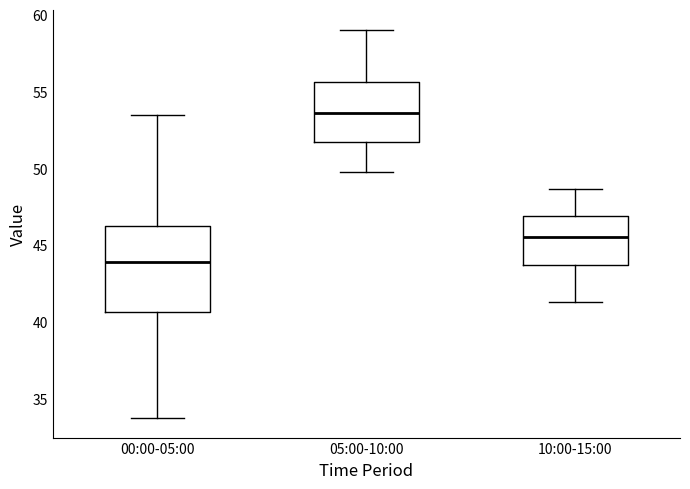

Which box has the lowest median line?

00:00-05:00